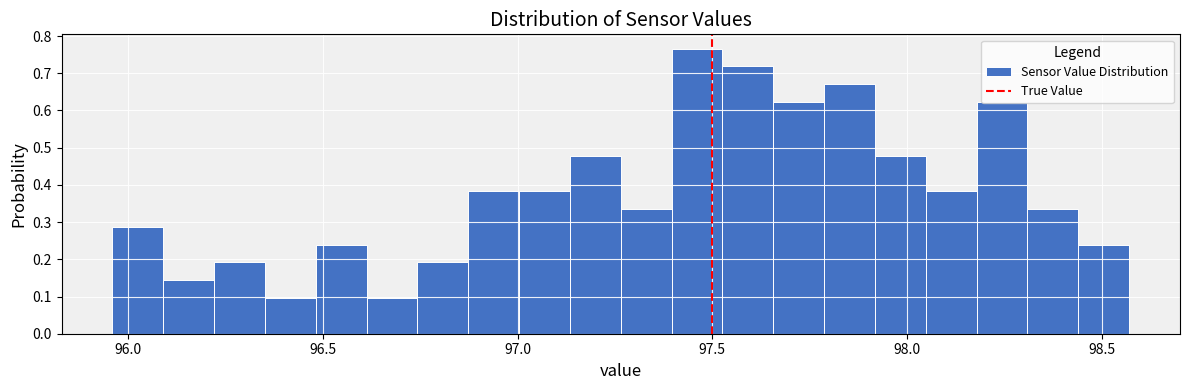

Read against the x-axis, roughly where is the centre of the tallest bar?

97.45